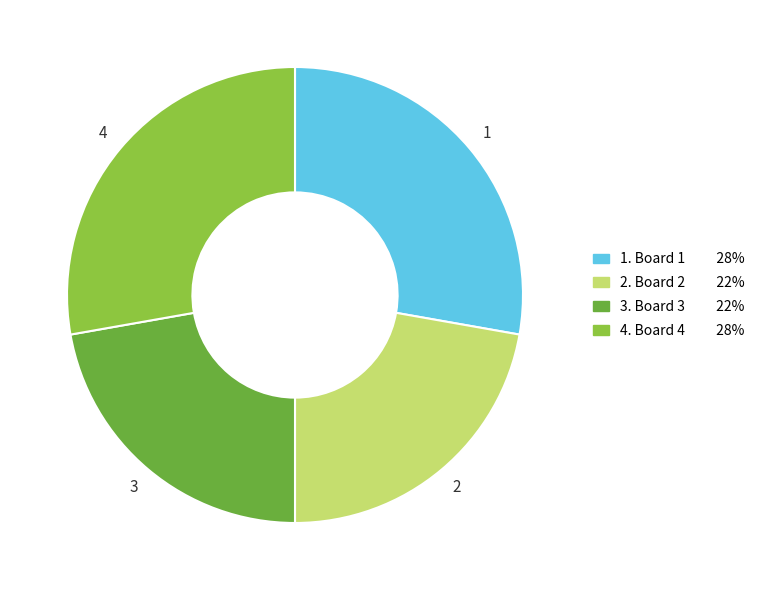

Is there any slice that represents more than half of the pie?

No